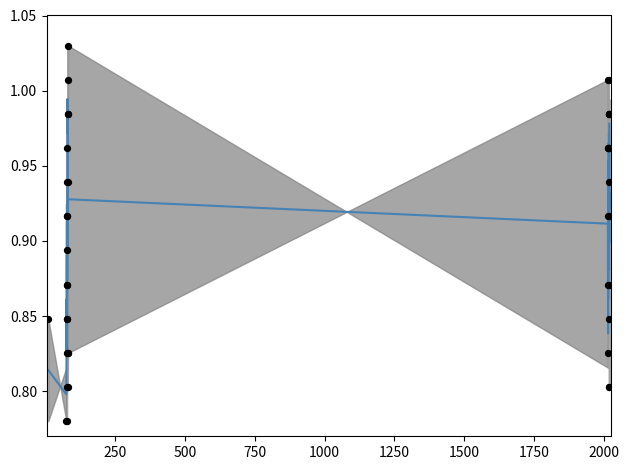

At how many categories does at least one series exceed 0?

40